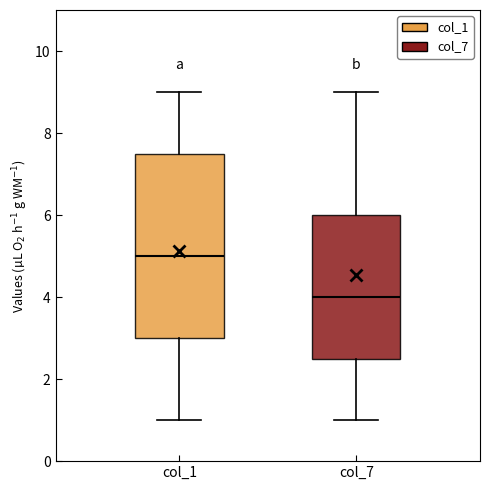

Which box is the tallest, from its lower edge to its upper edge?

col_1